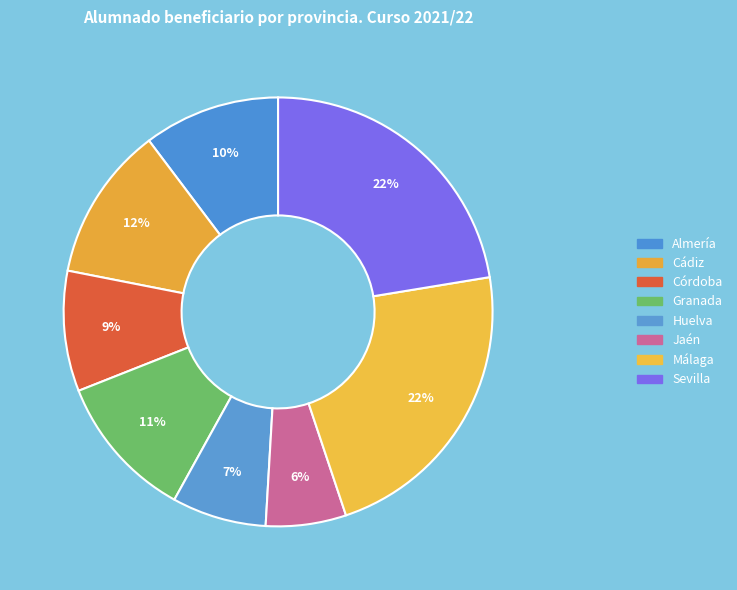

Count the number of slices in the pie.

8